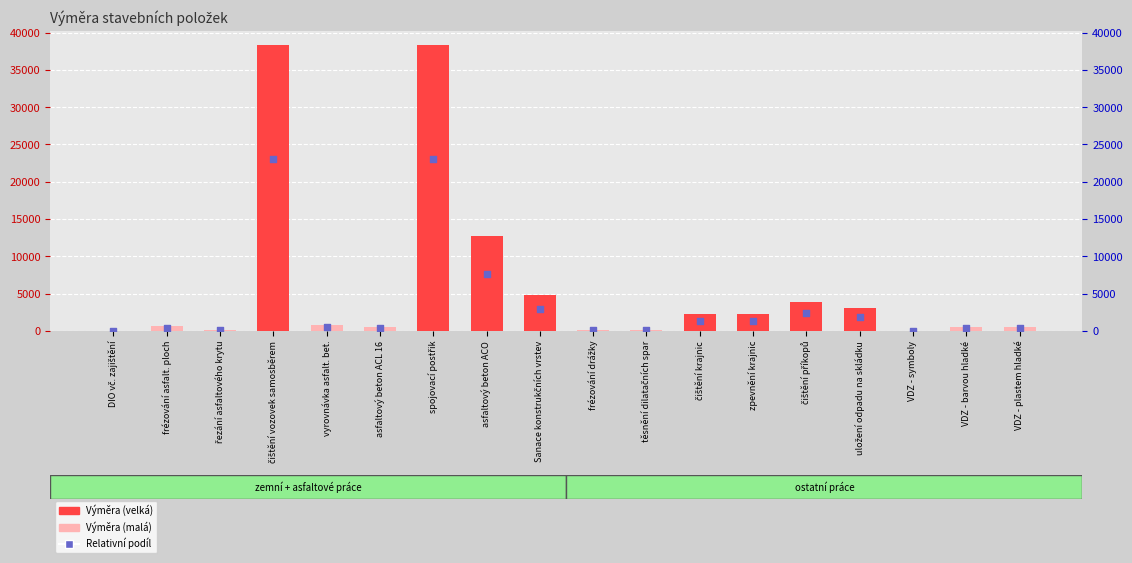

Which series reaches the minimum Y coordinate?

Výměra